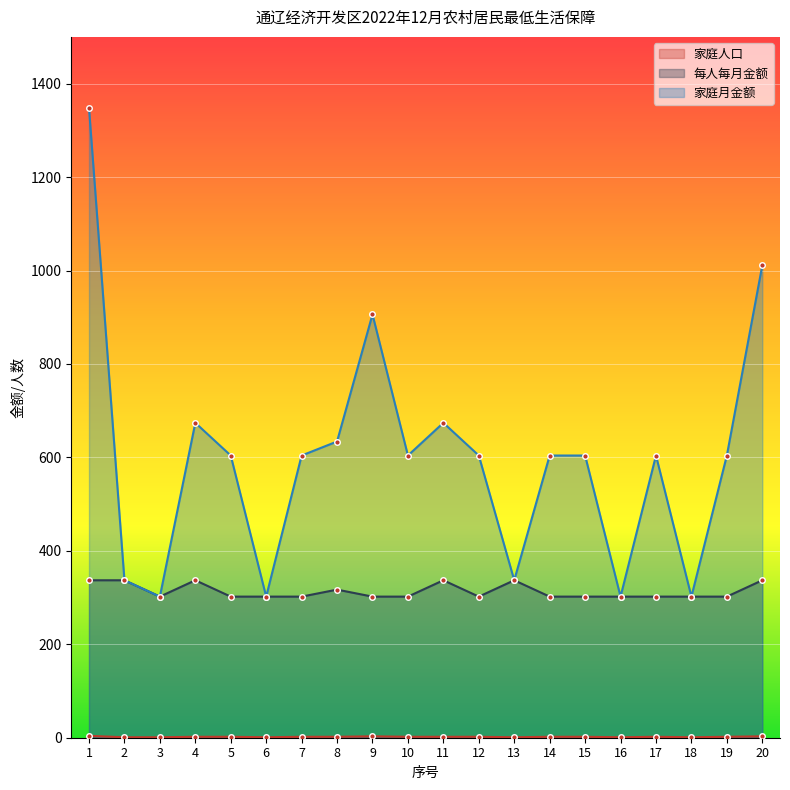

What is the average value of the 家庭人口 series?

2